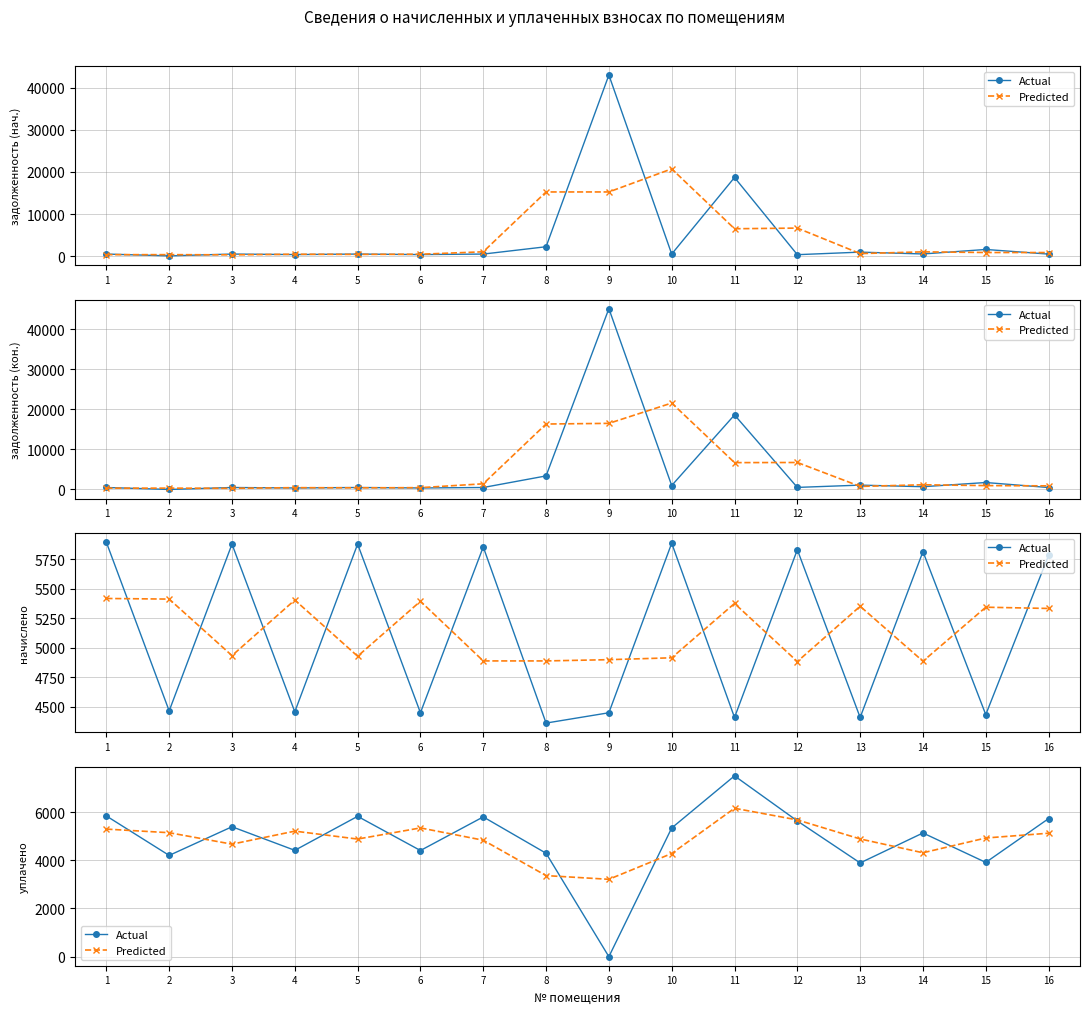

What is the lowest value of the Predicted series?

3209.7